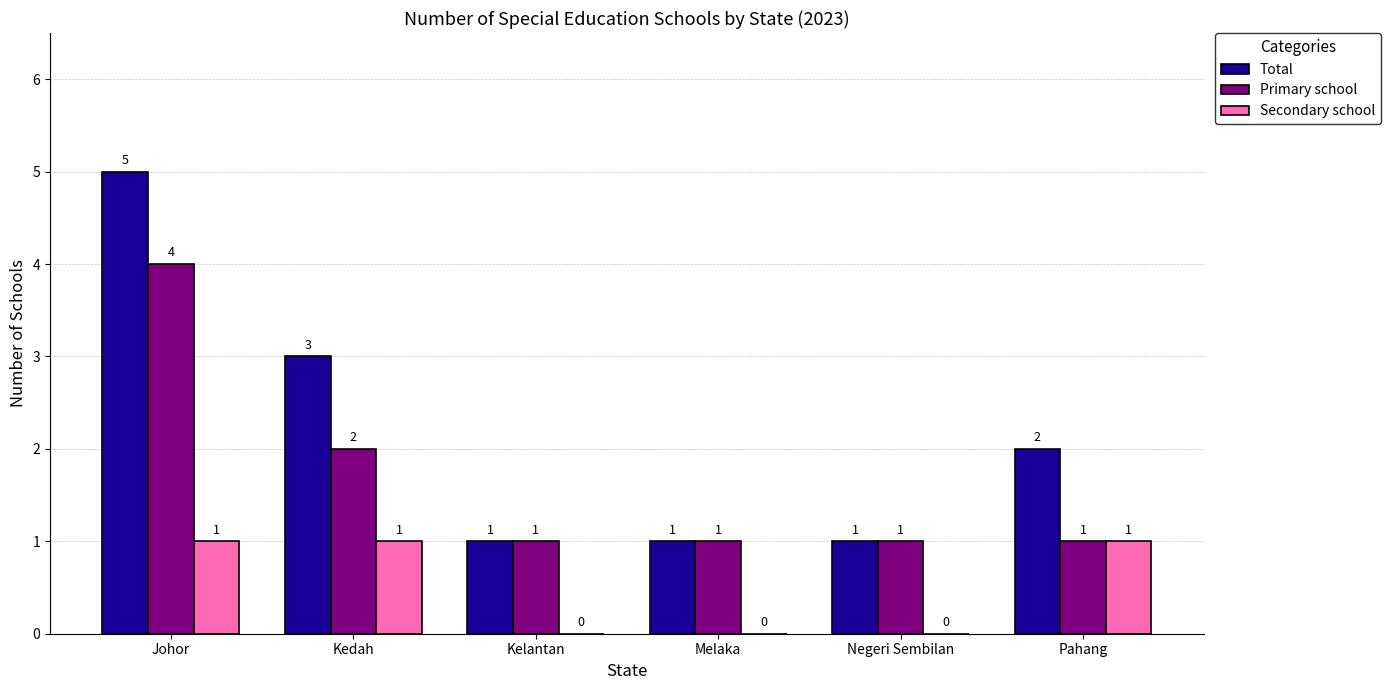

What is the highest value of the Total series?

5